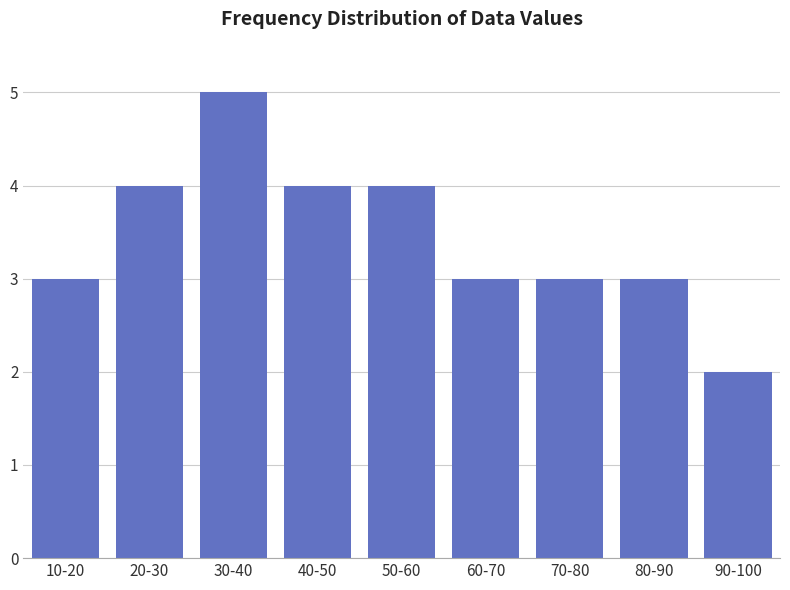

Reading left to right, list all the values displayed in this chart.

10-20=3	20-30=4	30-40=5	40-50=4	50-60=4	60-70=3	70-80=3	80-90=3	90-100=2